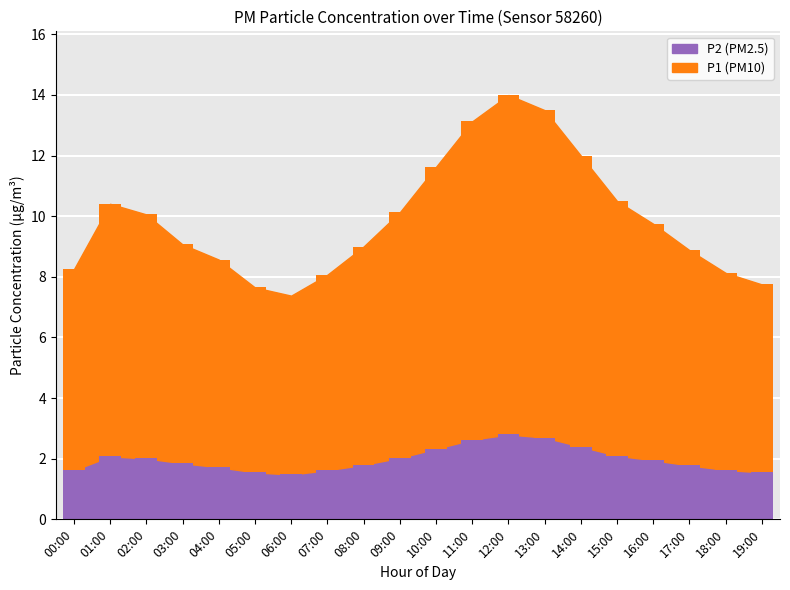

How many bars are there in each group?

2